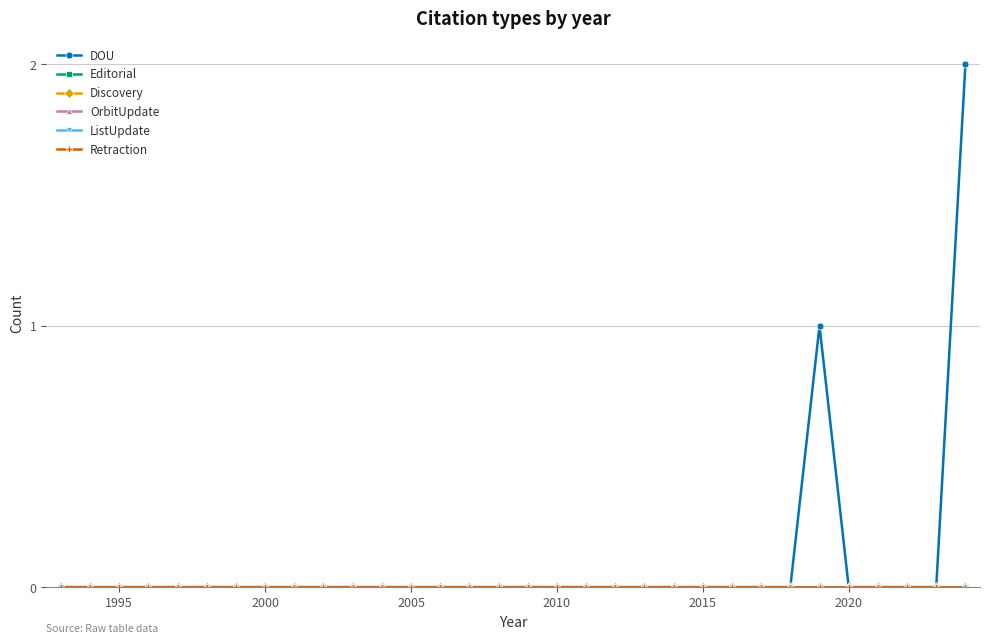

Is this an area chart (filled region under the line)?

No